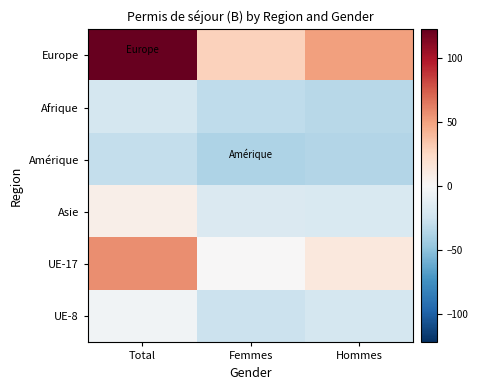

At how many categories does at least one series exceed 78?

1